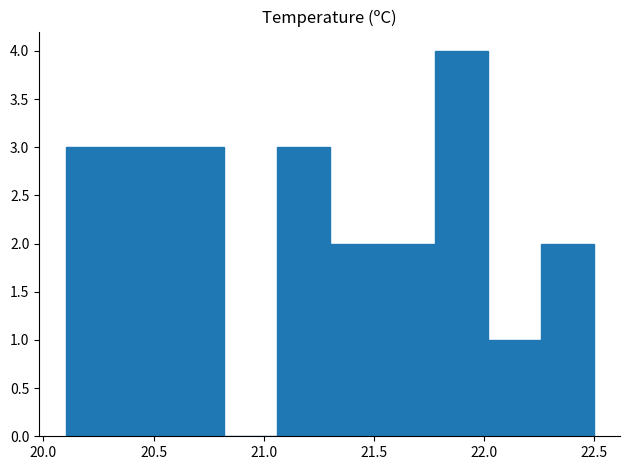

Reading left to right, transcribe this chart: for each bar, give the range it covers on the x-axis and its height. Neither the bar edges nor the heights are printed on the chart, so give them approximately, as read against the axes.

20.10 to 20.34: 3
20.34 to 20.58: 3
20.58 to 20.82: 3
20.82 to 21.06: 0
21.06 to 21.30: 3
21.30 to 21.54: 2
21.54 to 21.78: 2
21.78 to 22.02: 4
22.02 to 22.26: 1
22.26 to 22.50: 2